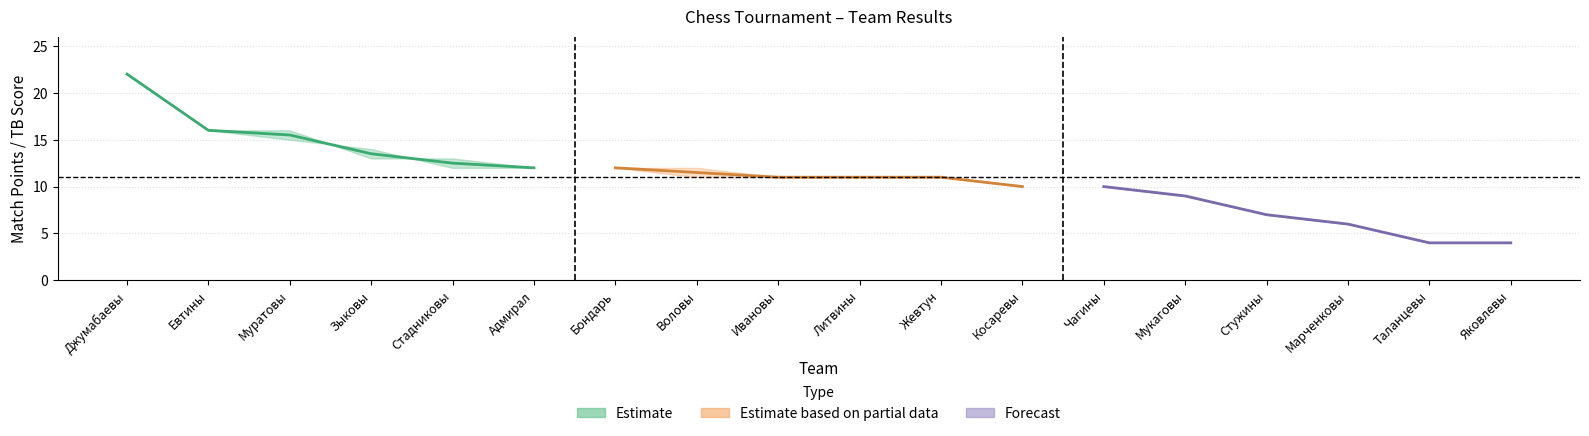

True or false: wins and TB1 cross at least once.

False